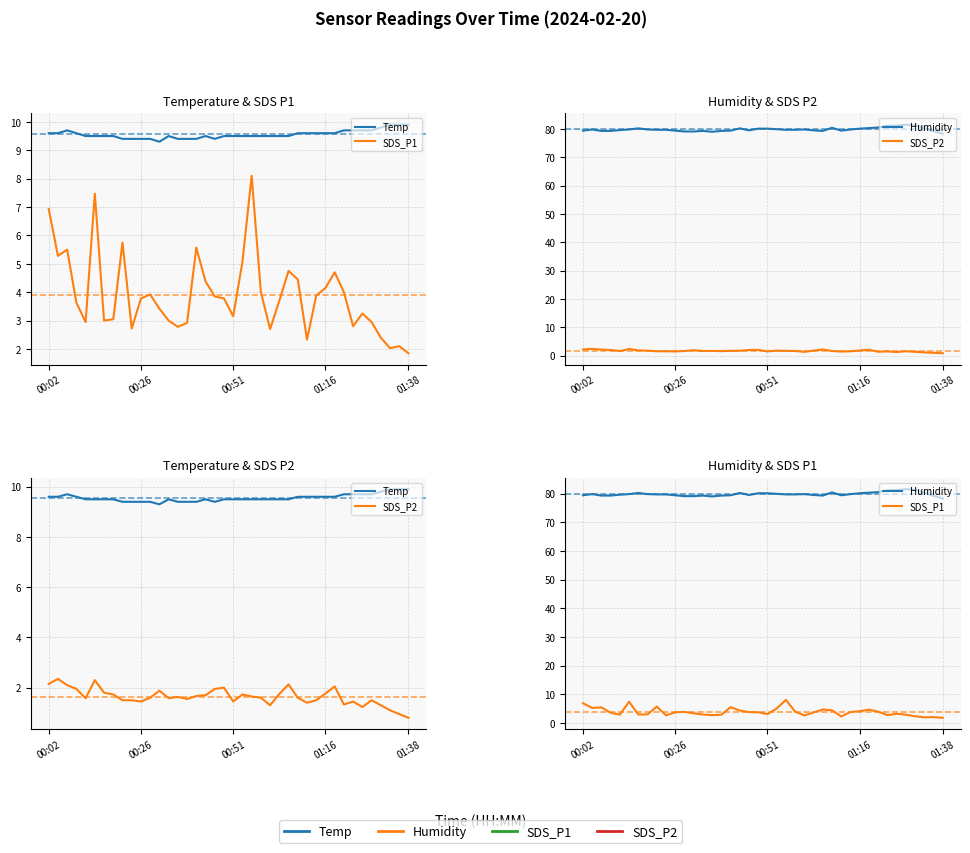

Count the number of categories in the chart.

40